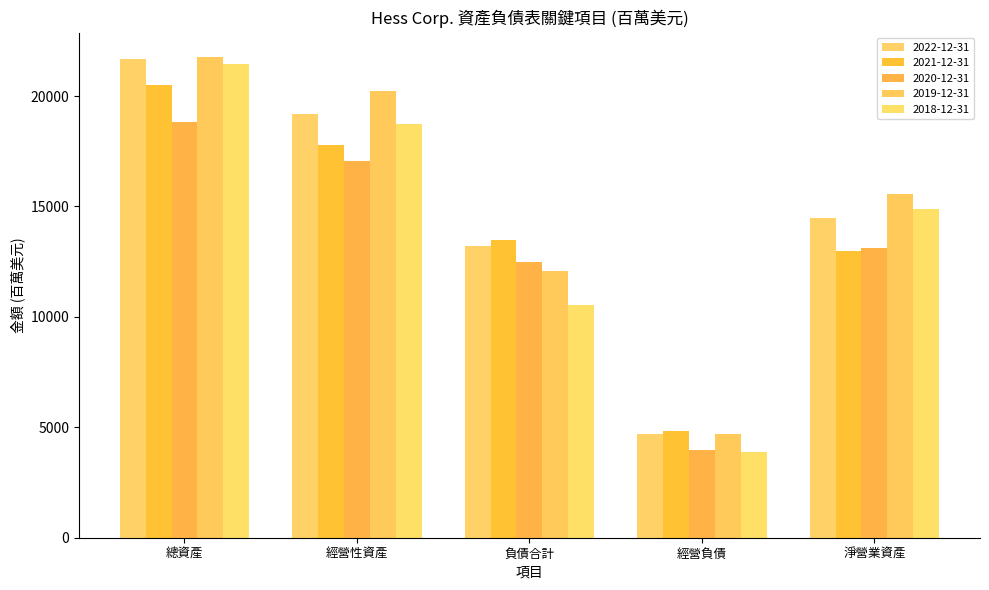

What is the sum of all 2018-12-31 values?

69456